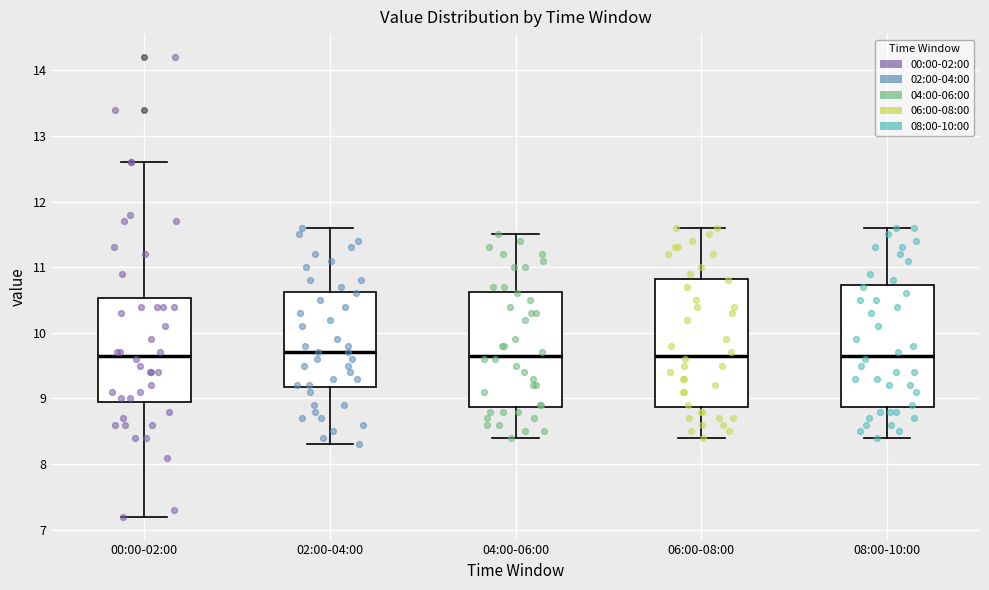

Comparing the boxes themselves (not the whiskers), which one is the tallest?

06:00-08:00